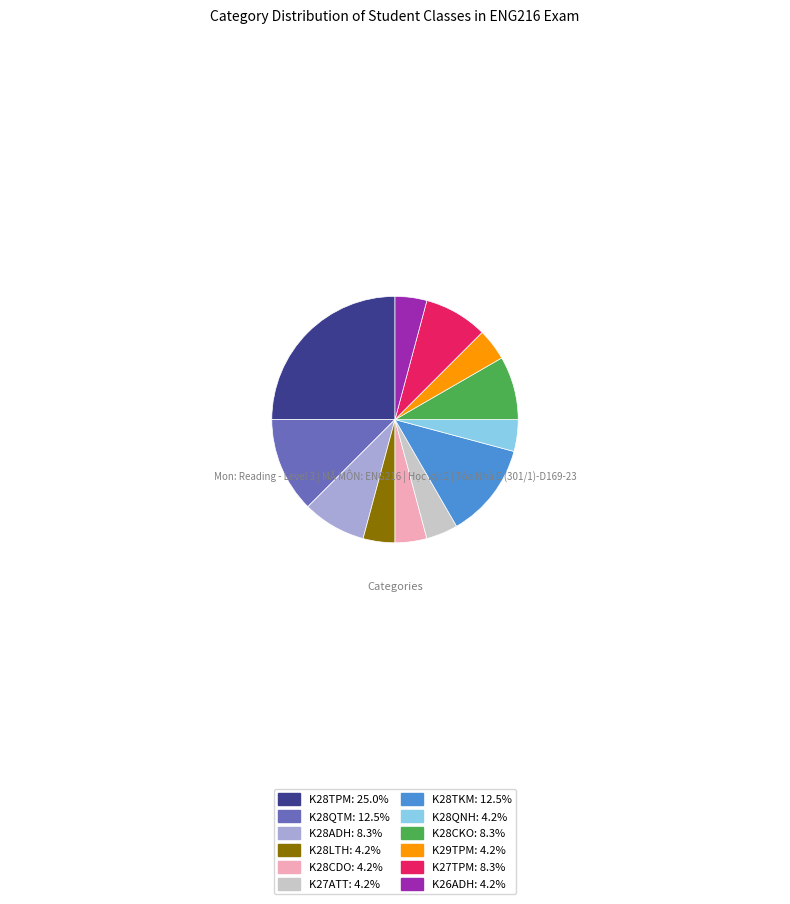

Is the sum of K28CDO: 4.2% and K26ADH: 4.2% greater than half?

No